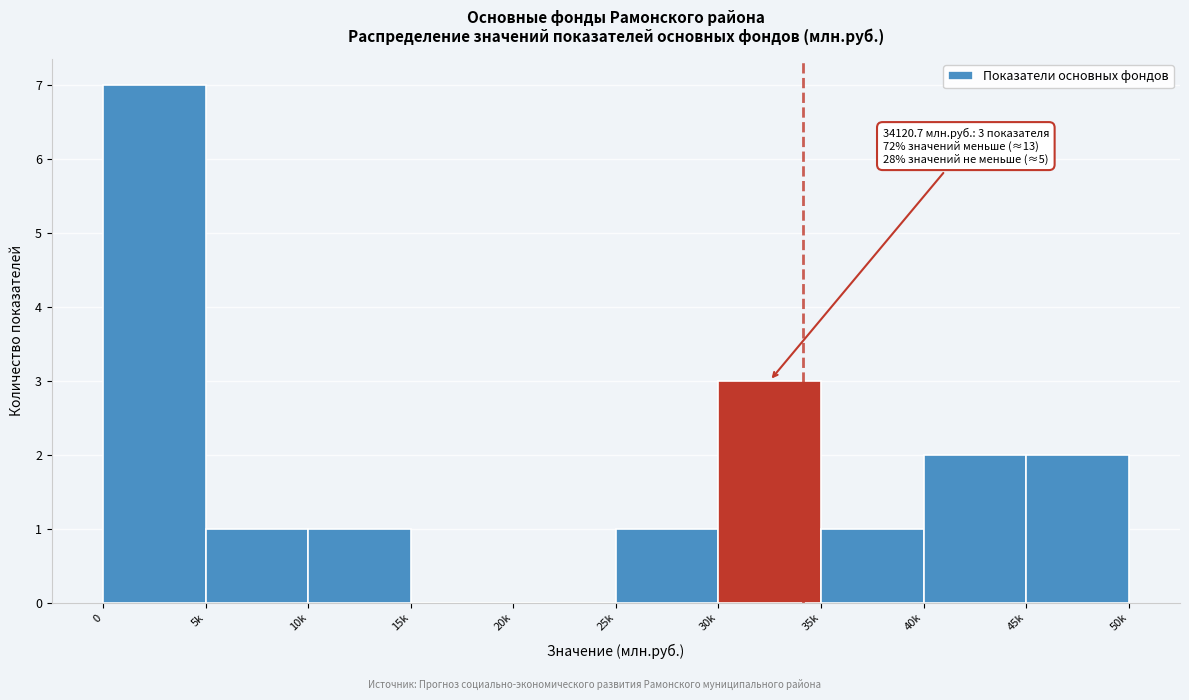

Reading left to right, transcribe all the data shown in this chart.

0=7	5k=1	10k=1	15k=0	20k=0	25k=1	30k=3	35k=1	40k=2	45k=2